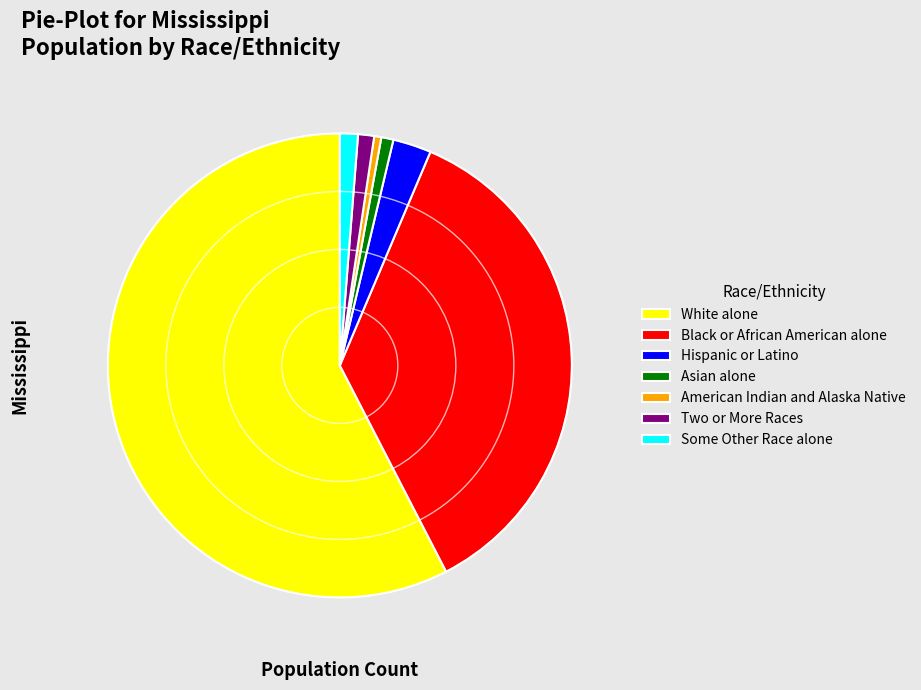

Is the sum of Asian alone and Two or More Races greater than half?

No